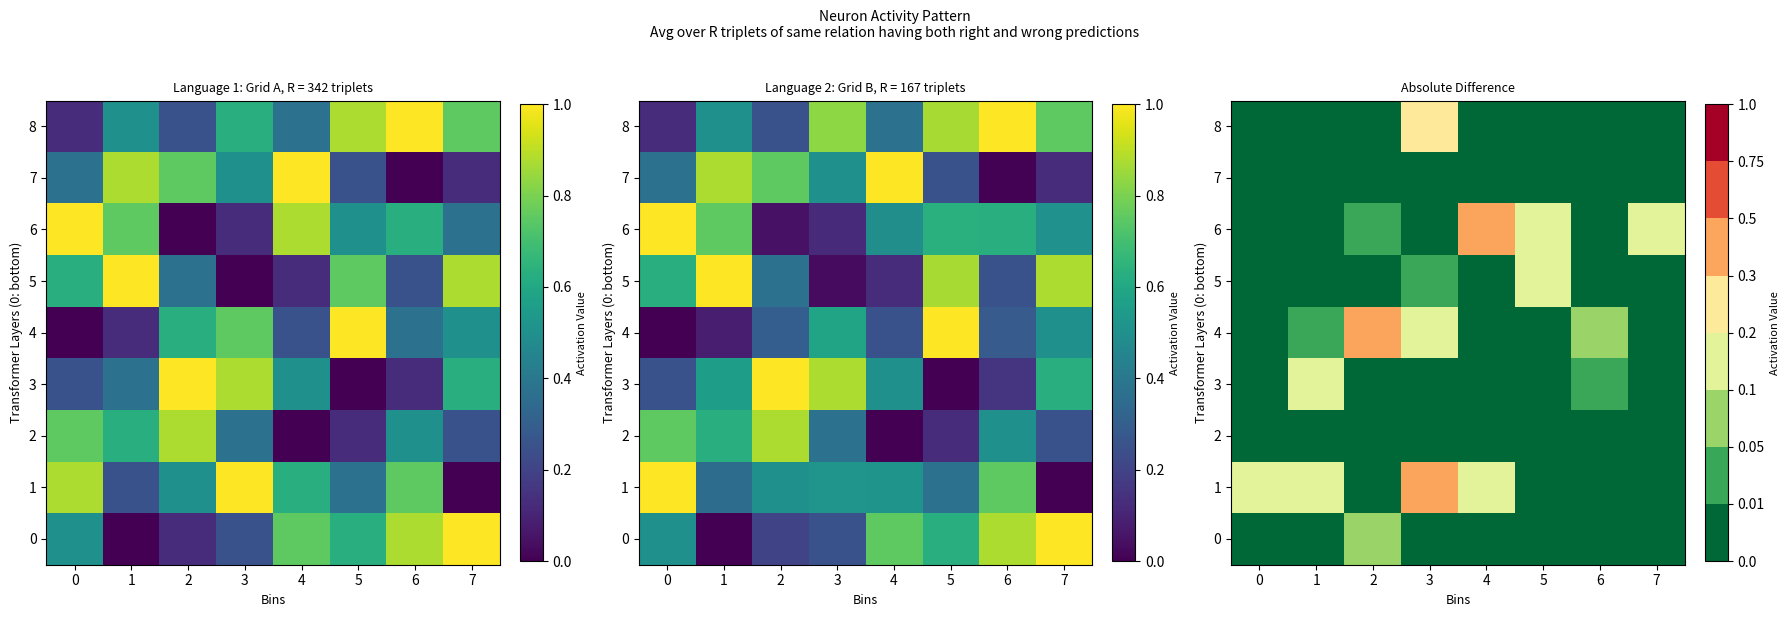

The 5 series shows 0.1 at 2. True or false?

False